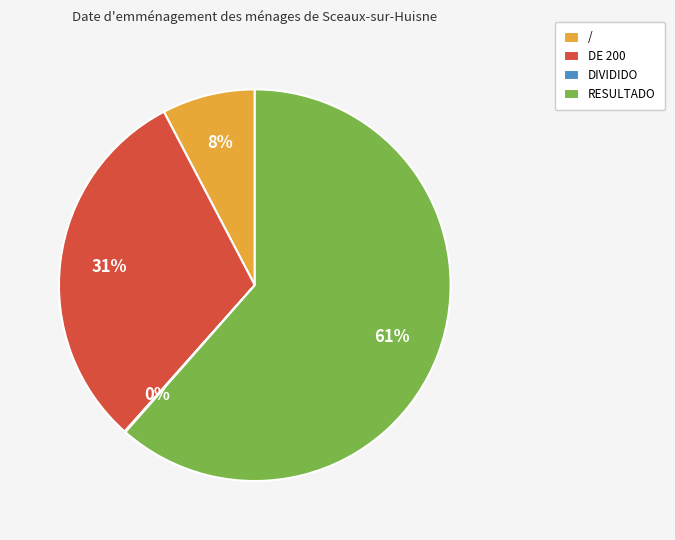

Is it true that DE 200 is 38% of the pie?

False